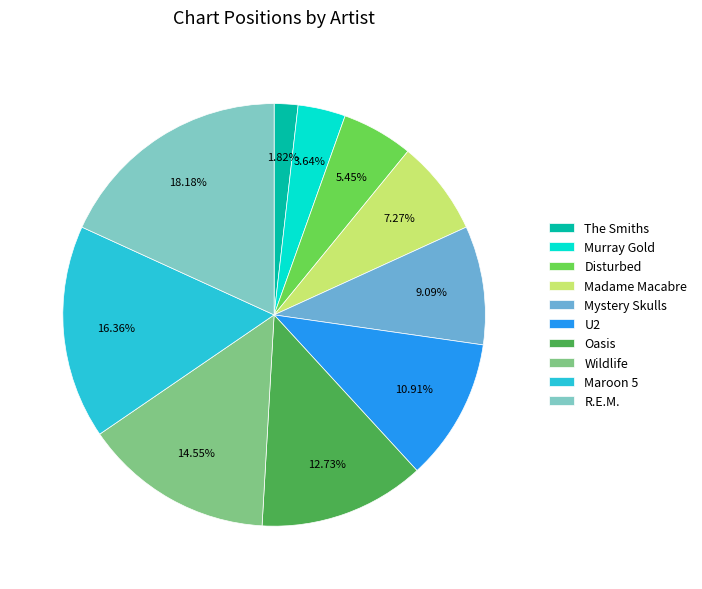

How much of the chart is everything except Madame Macabre?

92.7%